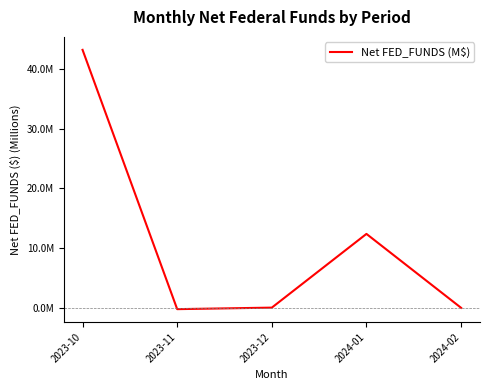

Reading left to right, extract all data points from this chart.

2023-10=43.3	2023-11=-0.3	2023-12=-0.0	2024-01=12.4	2024-02=-0.0